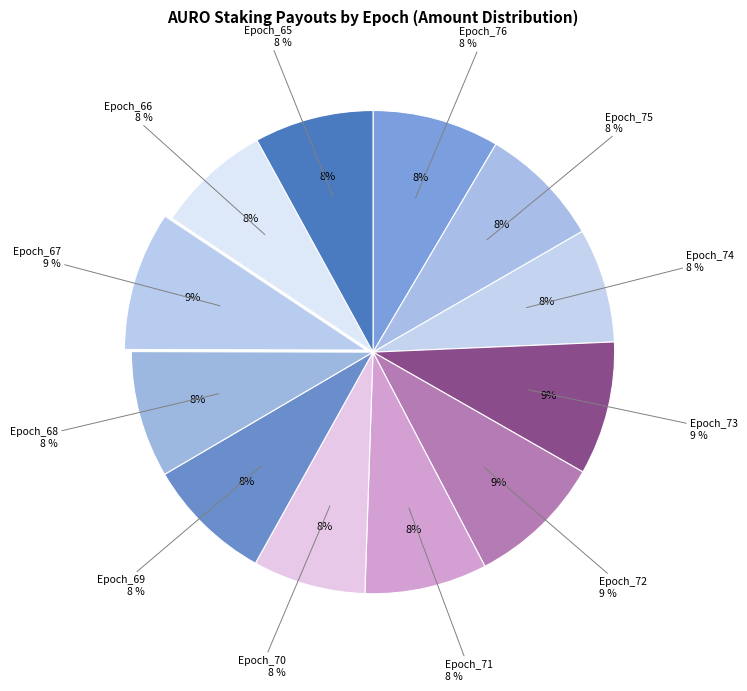

Between Epoch_67 and Epoch_70, which is larger?

Epoch_67